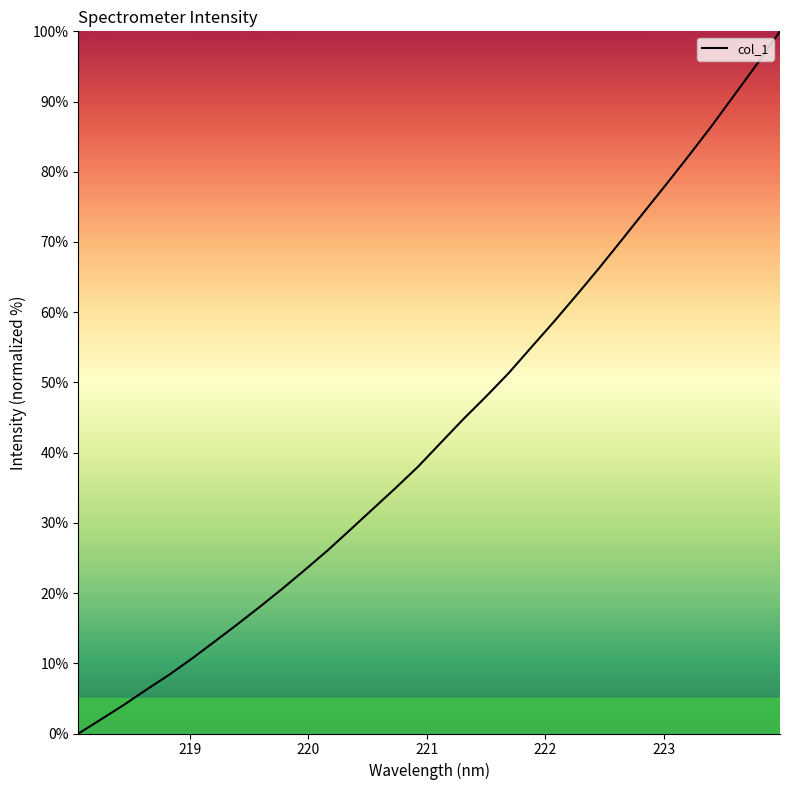

What is the greatest value displayed?

100.0